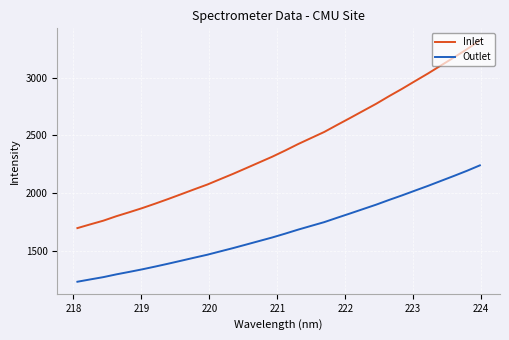

True or false: Outlet and Inlet intersect in this chart.

False